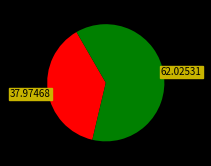

Does any single category account for the majority?

Yes